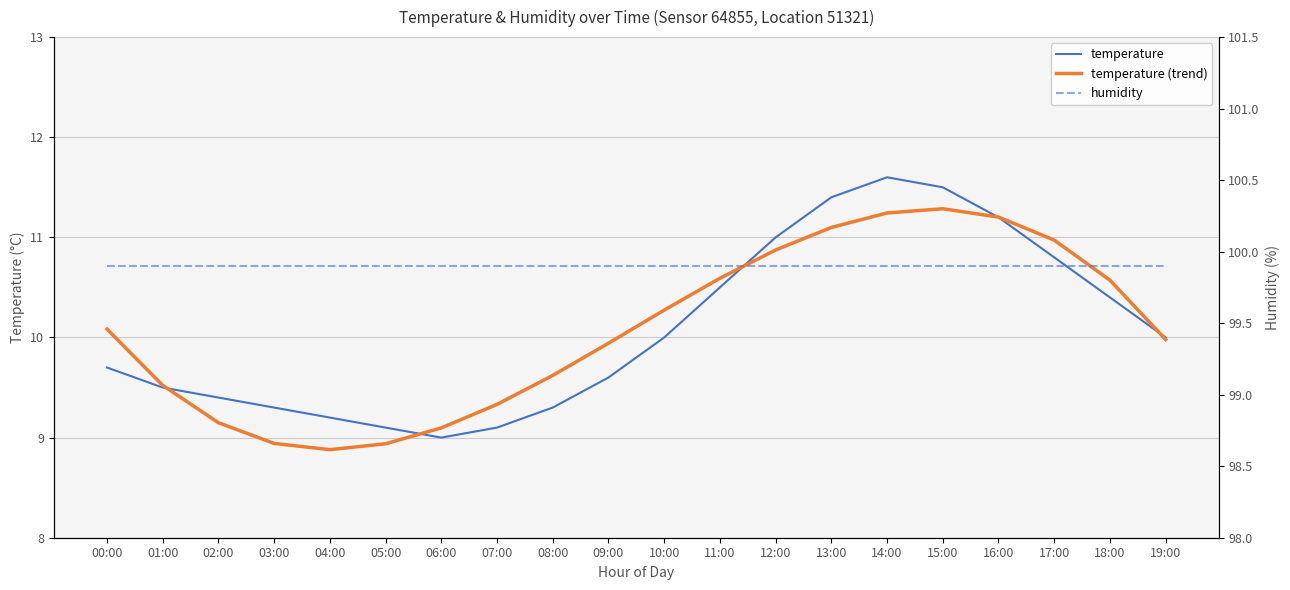

List the labels in order of temperature value, smallest first.

06:00, 05:00, 07:00, 04:00, 03:00, 08:00, 02:00, 01:00, 09:00, 00:00, 10:00, 19:00, 18:00, 11:00, 17:00, 12:00, 16:00, 13:00, 15:00, 14:00